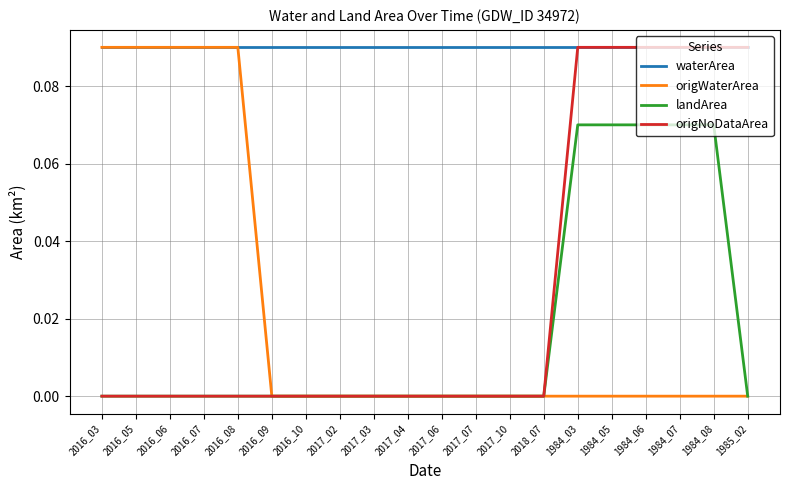

The value of origWaterArea at 2017_06 is 0.0. True or false?

True